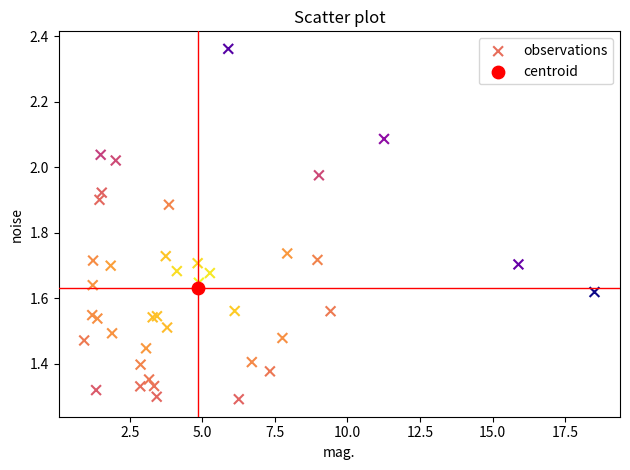

What are all the series names shown in the legend?

observations, centroid